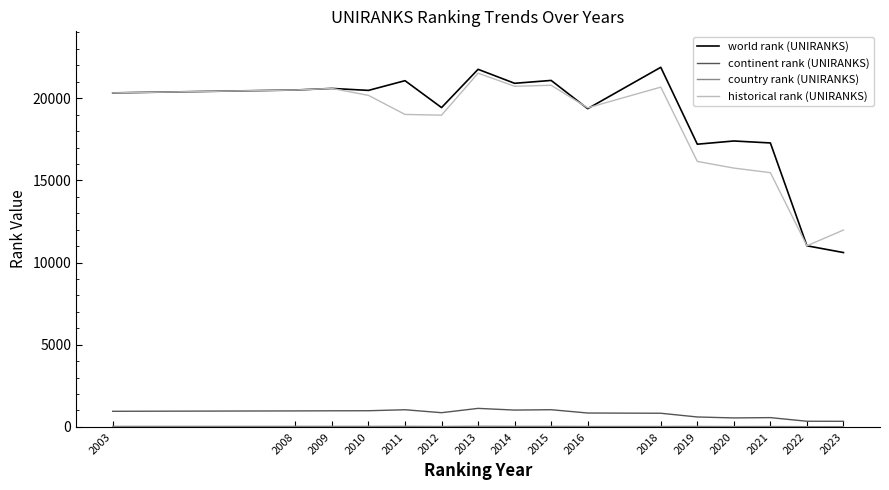

What is the smallest value displayed?

17.0